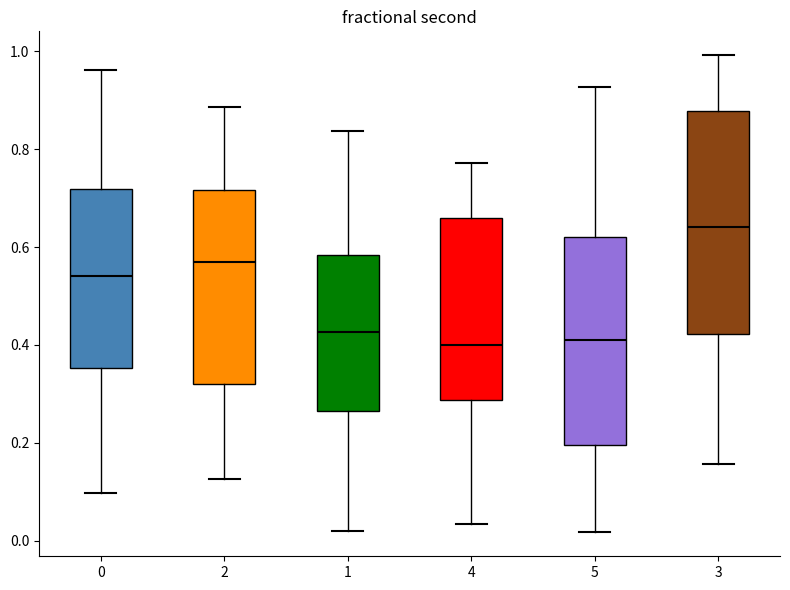

Where does the median line of the box at x = 4 sit on the y-axis? The values are not printed on the chart, so give them approximately, as read against the axis.

0.40